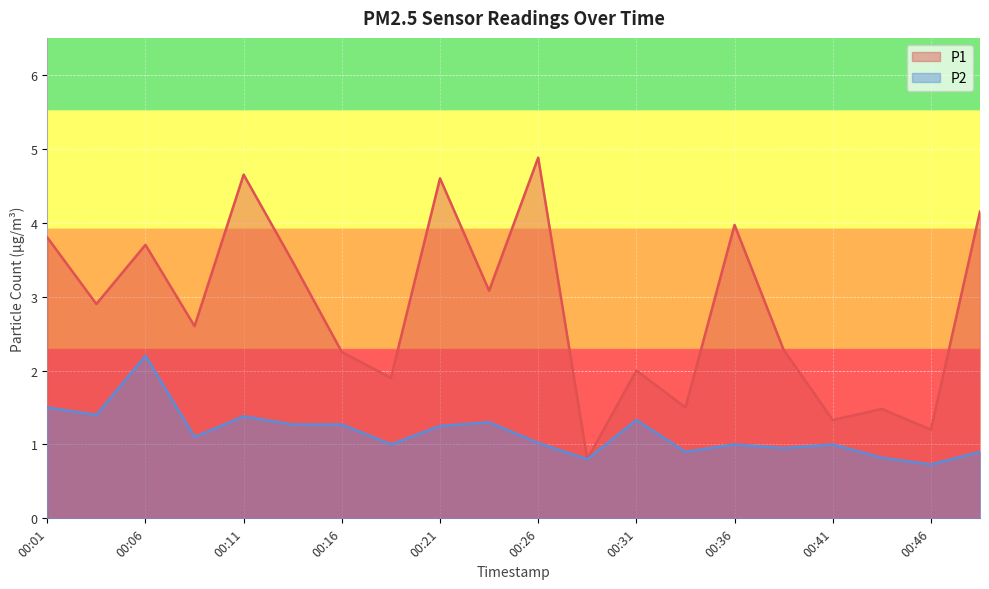

The P2 series shows 1.5 at 00:01. True or false?

True